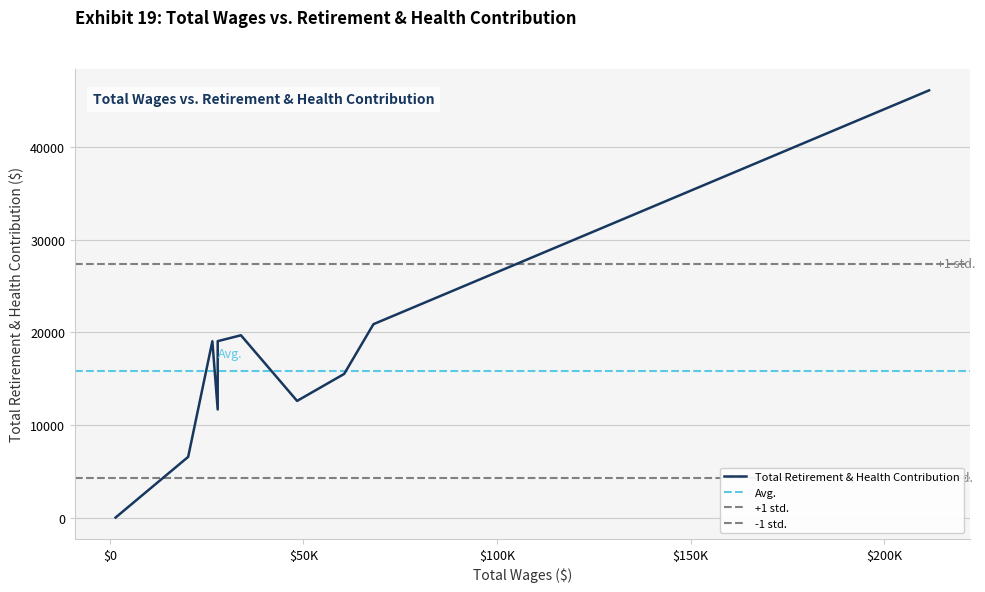

What is the change in value from 1486.0 to 60499.0?

+15494